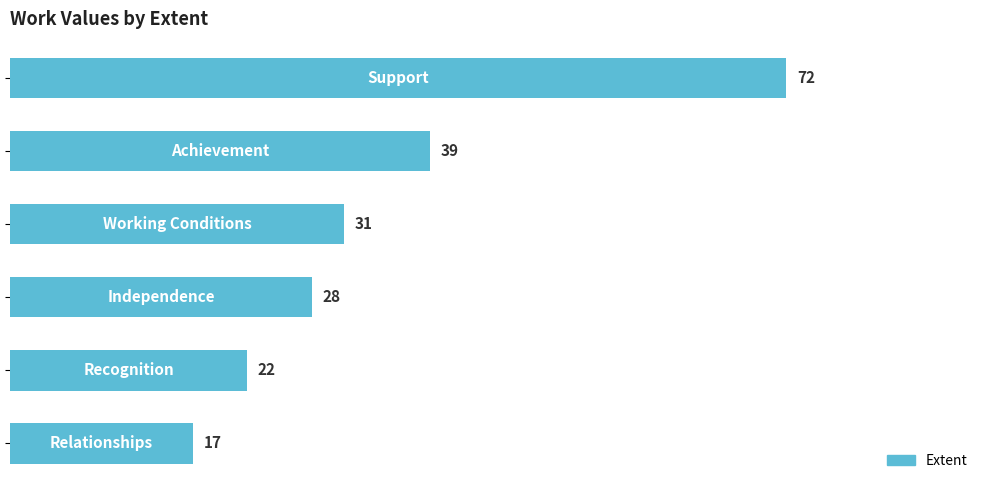

What is the sum of all values?

209